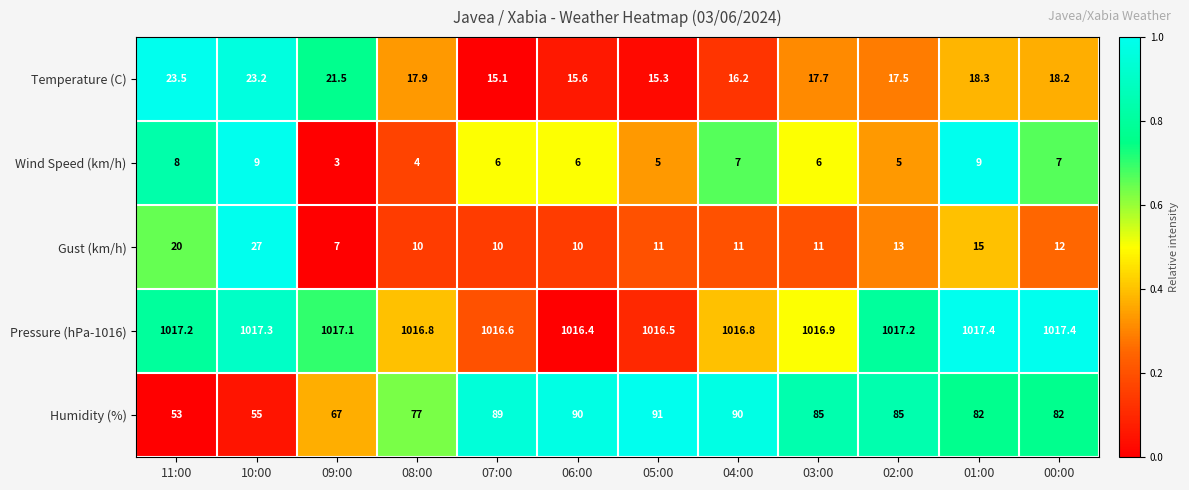

What is the maximum value for Humidity (%)?

91.0